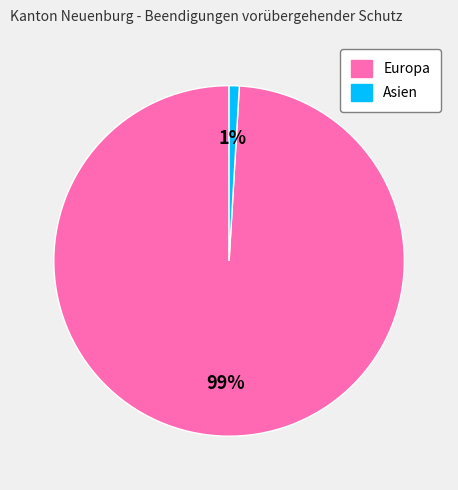

To the nearest percent, what is the difference between the largest and smallest slice percentages?

98%